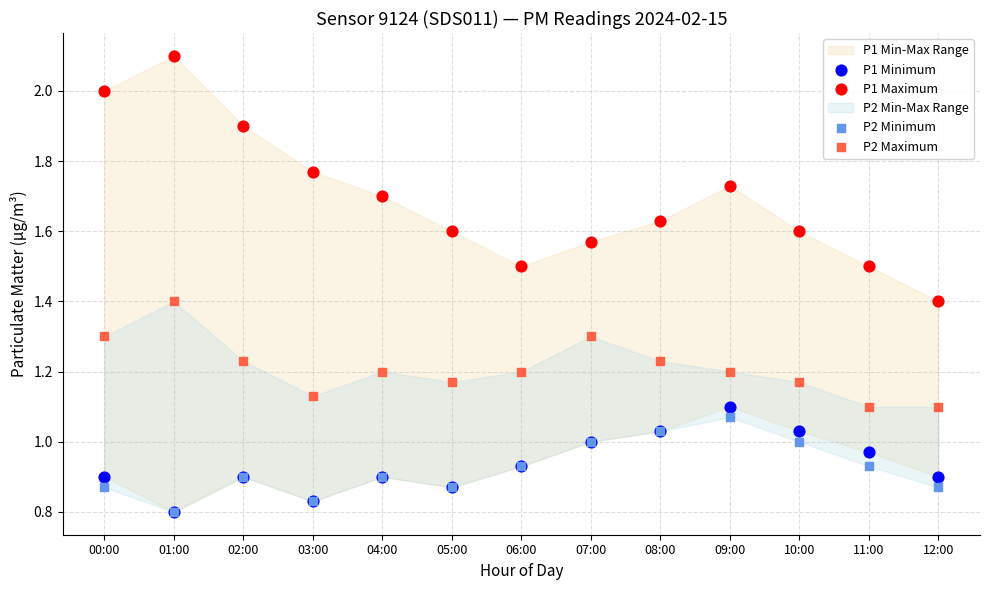

Which series reaches the maximum Y coordinate?

P1 Maximum